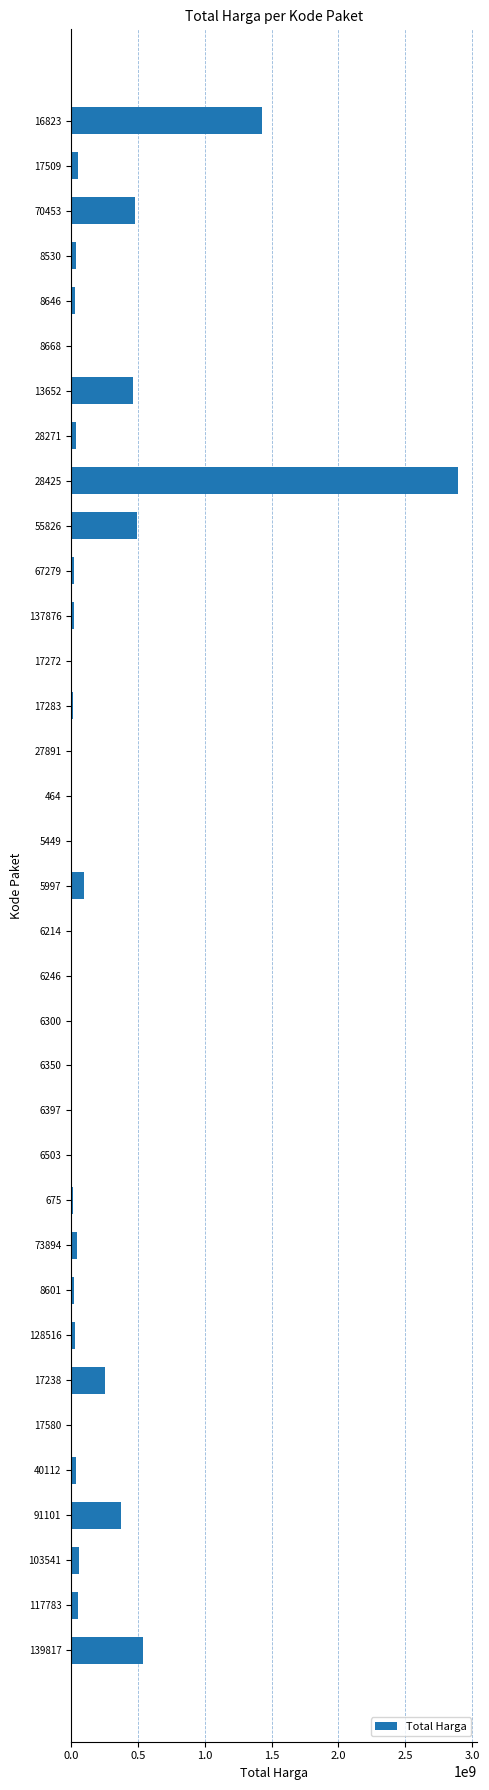

What is the maximum value shown in the chart?

2892122000